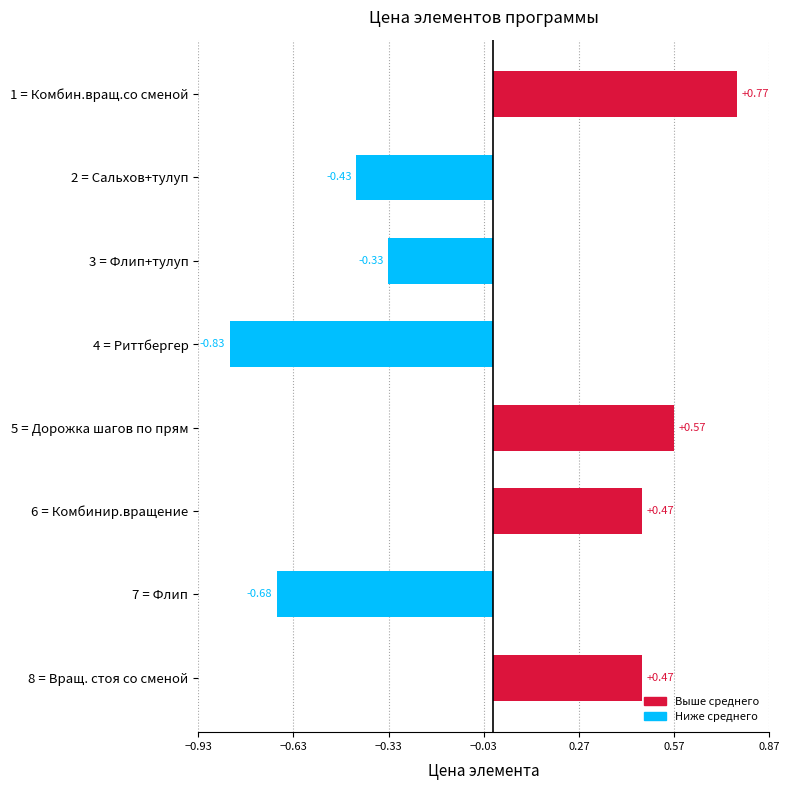

What is the difference between the values at 4 = Риттбергер and 2 = Сальхов+тулуп?

0.4